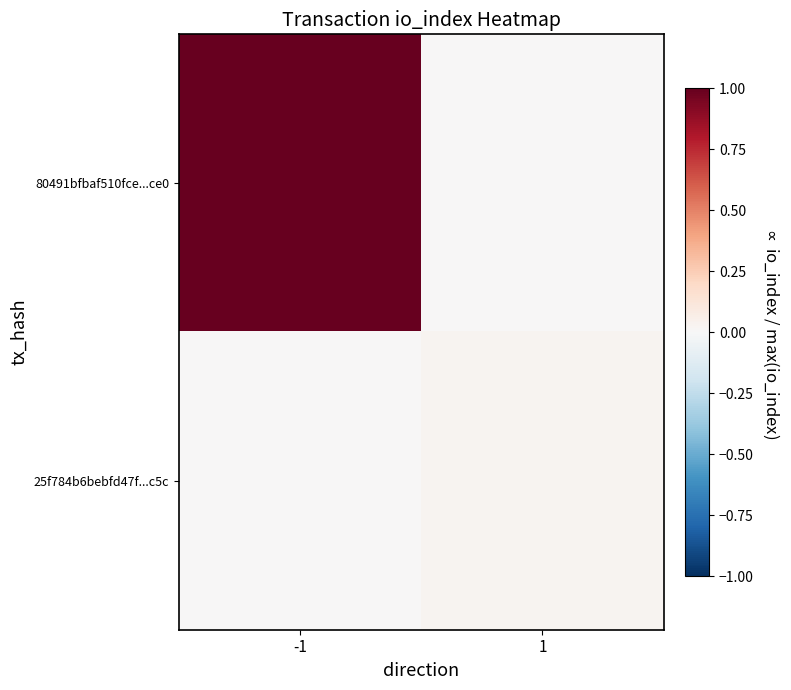

Reading right to left, what are all the values shown in this chart?

80491bfbaf510fce...ce0: 1=0.0	-1=1.0
25f784b6bebfd47f...c5c: 1=0.0	-1=0.0